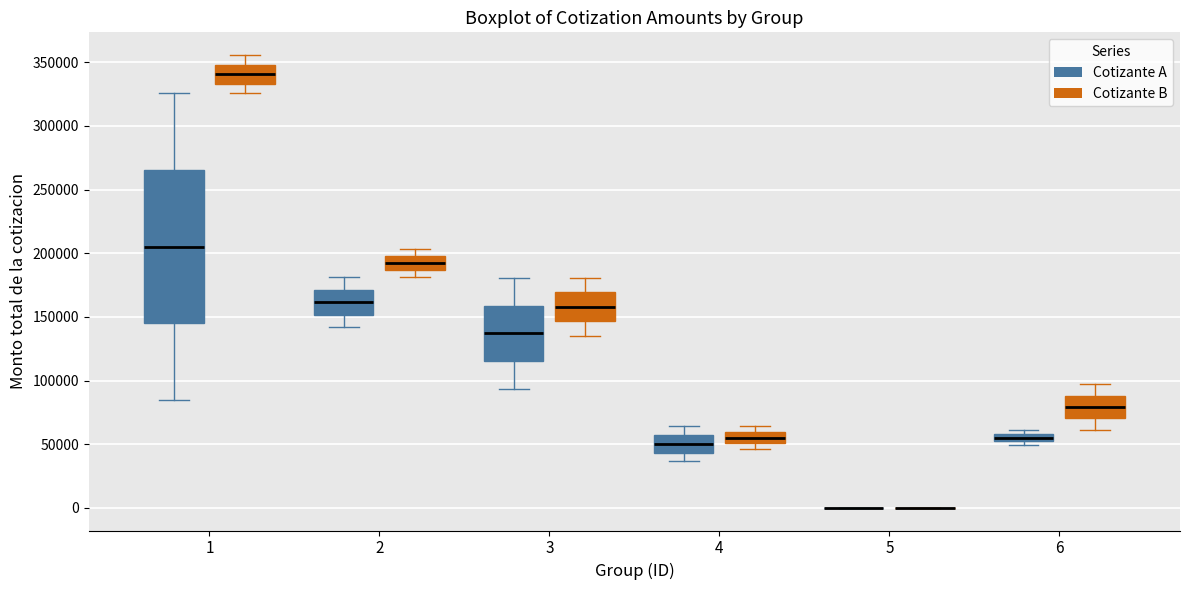

Where does the lower whisker of the box for 1 (Cotizante B) end on the y-axis? The values are not printed on the chart, so give them approximately, as read against the axis.

325000